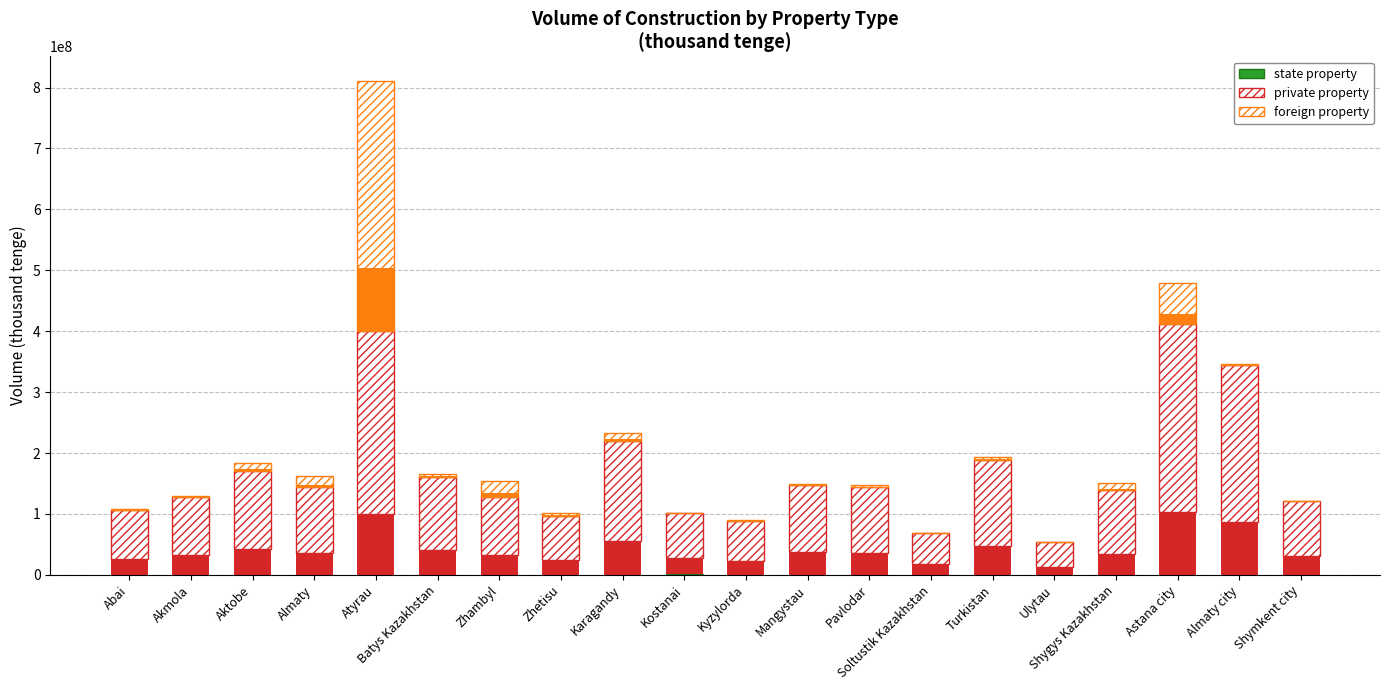

Rank the series by their maximum value, from highest to lowest.

foreign property, private property, state property